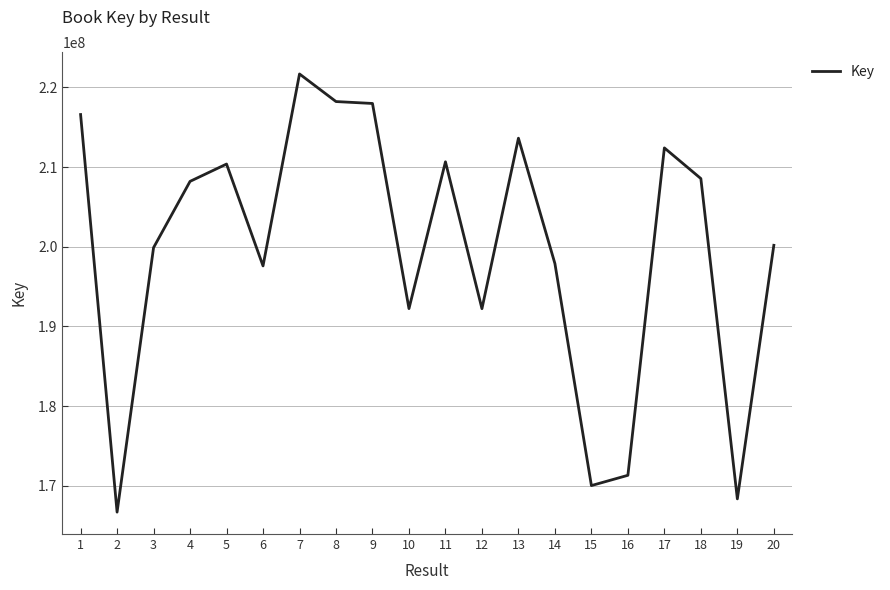

What is the smallest value displayed?

166693824